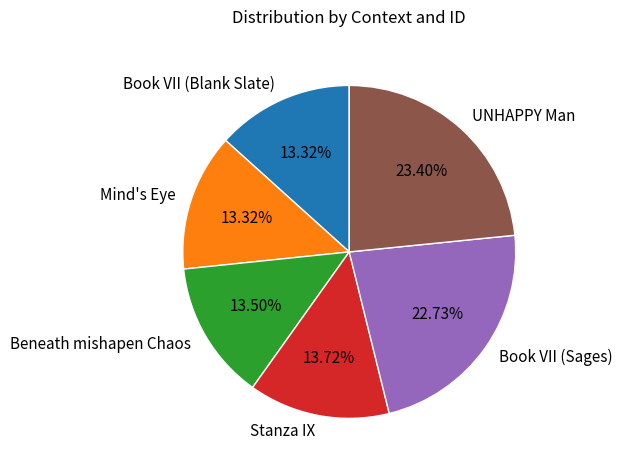

To the nearest percent, what portion does UNHAPPY Man represent?

23%